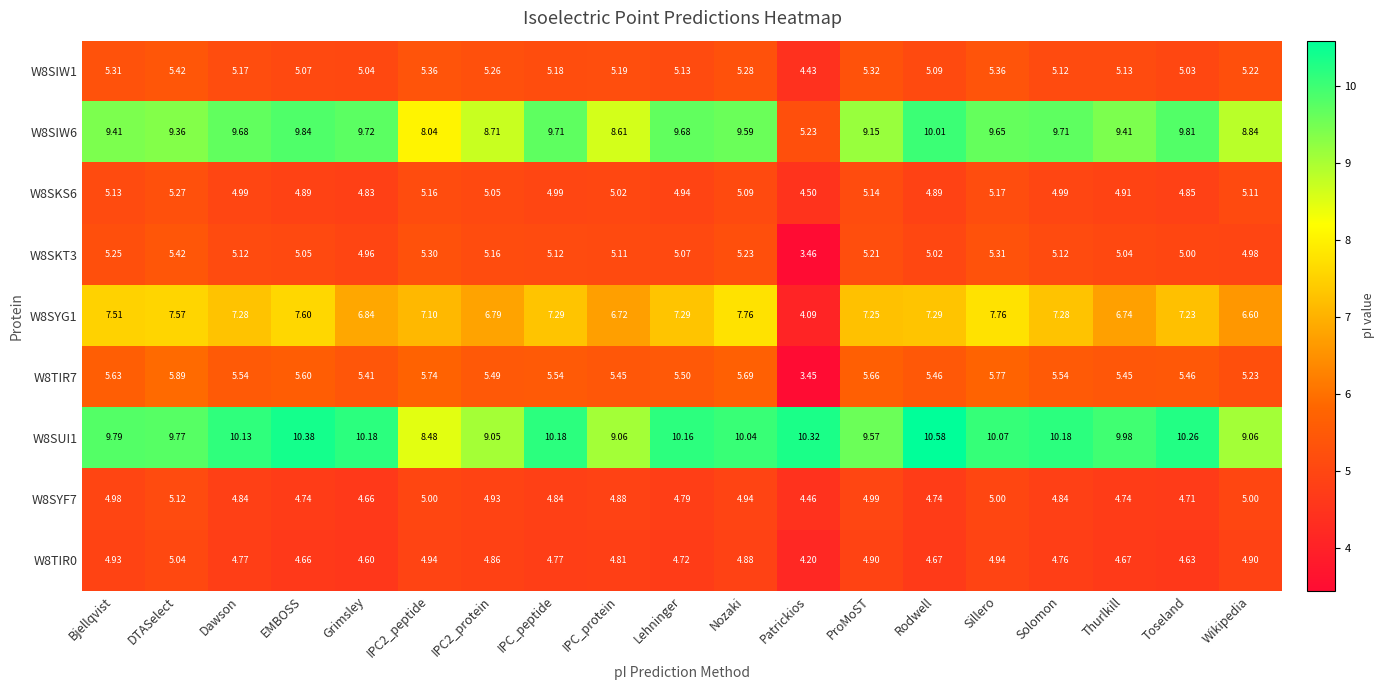

Which label corresponds to the largest value in the chart?

Rodwell